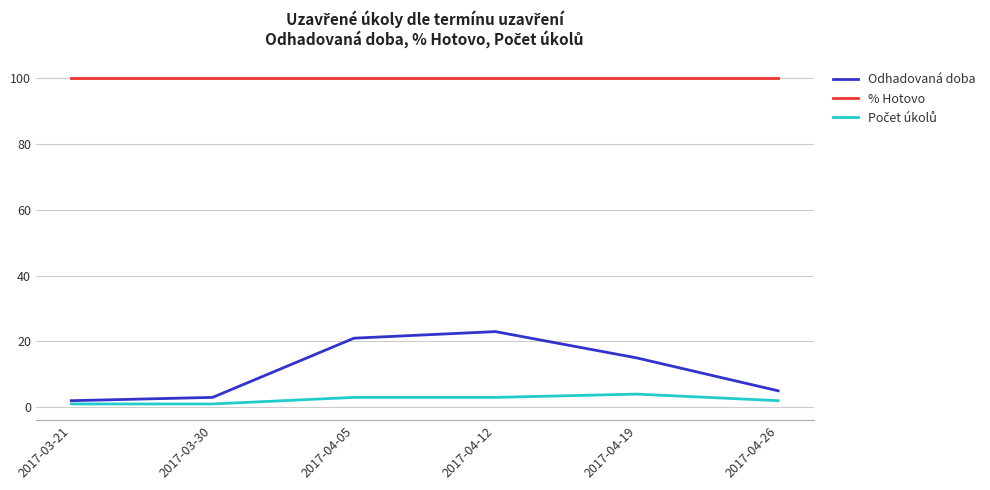

Is the value of Odhadovaná doba at 2017-04-12 greater than the value of % Hotovo at 2017-03-21?

No